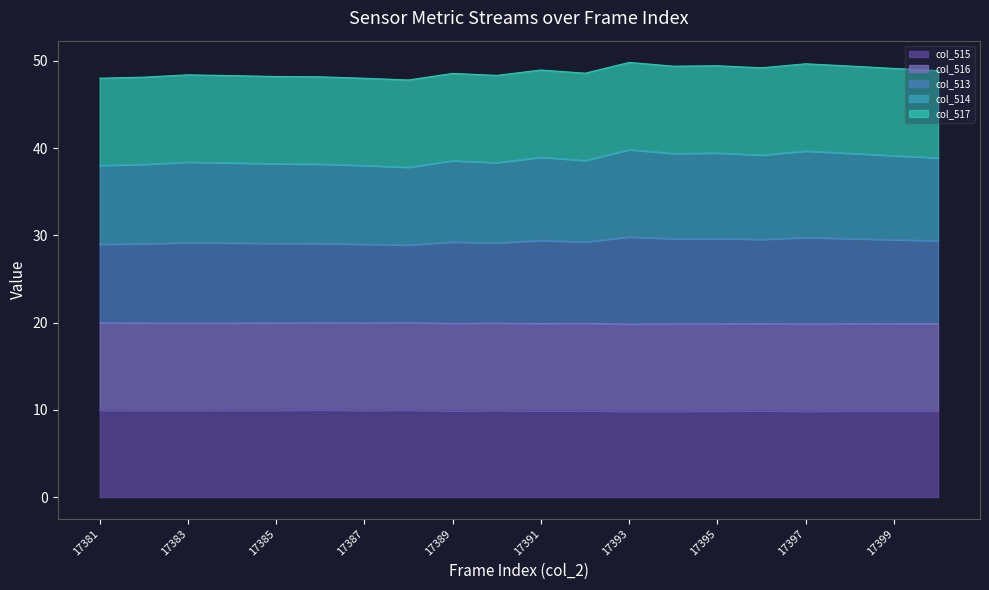

True or false: col_514 has more than 1 points higher than both neighbors.

True